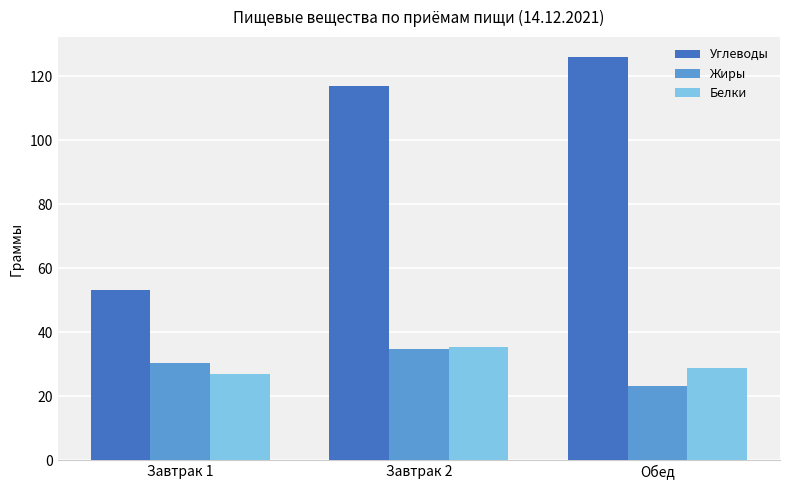

Which series has the largest total across all categories?

Углеводы